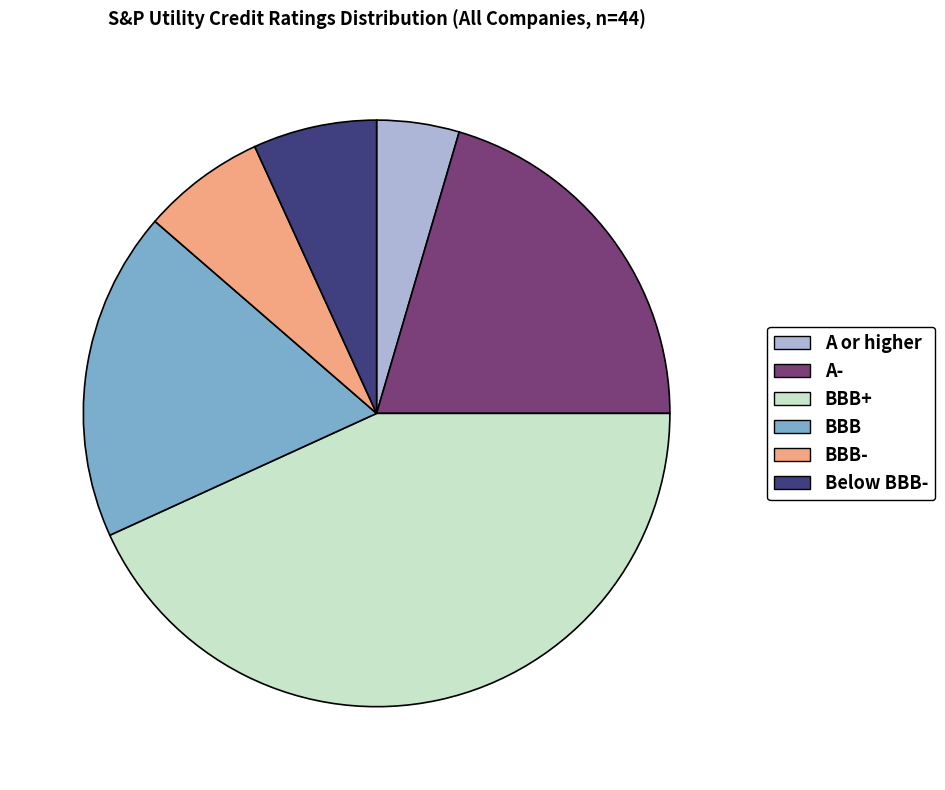

Between BBB and Below BBB-, which is larger?

BBB